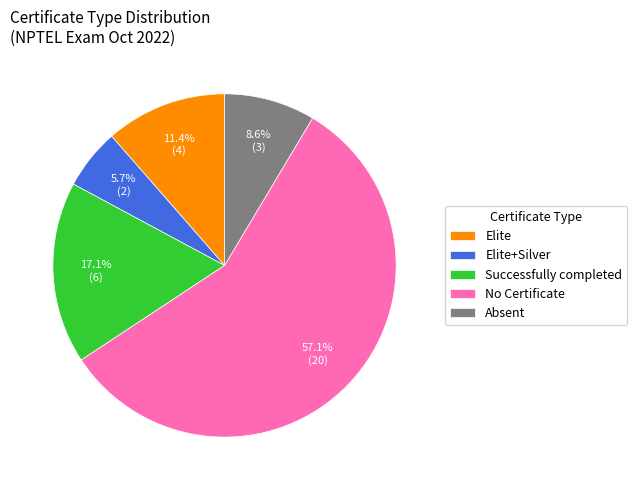

To the nearest percent, what percentage of the pie is No Certificate?

57%